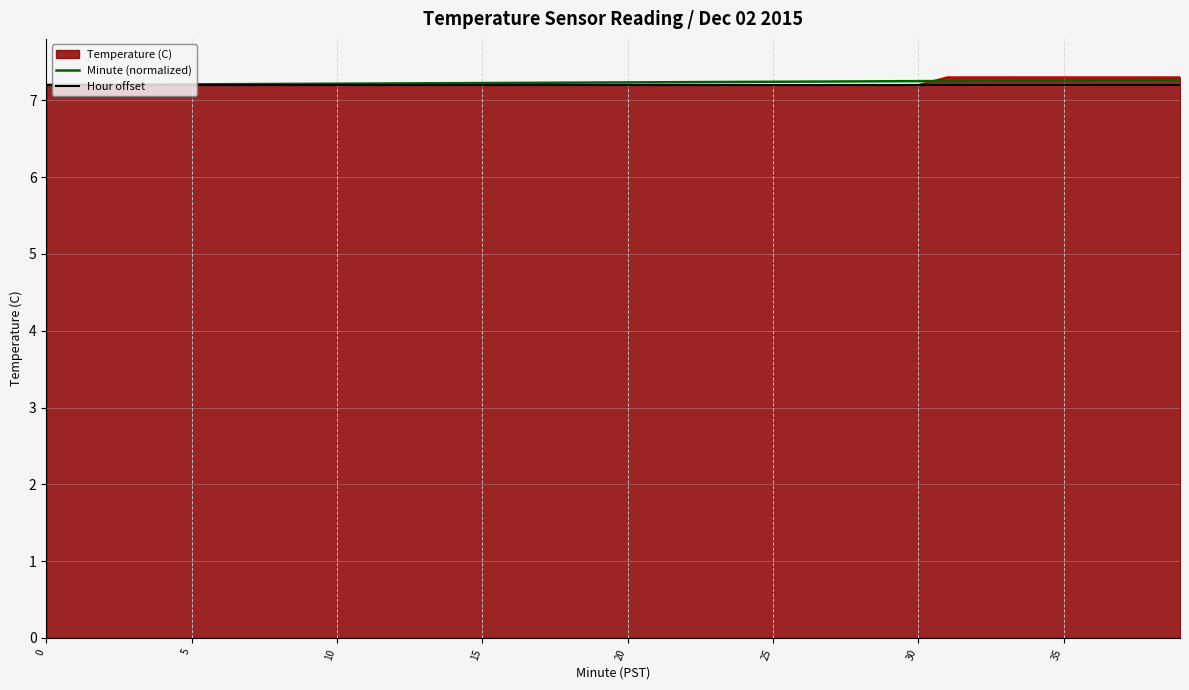

Which series has the largest range (max minus min)?

Temperature (C)